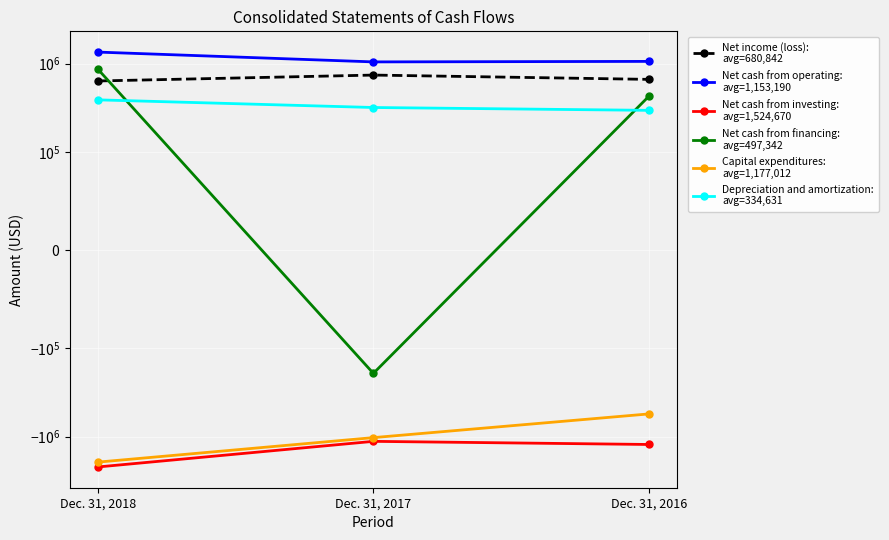

Which series has the largest total across all categories?

Net cash from operating:
avg=1,153,190